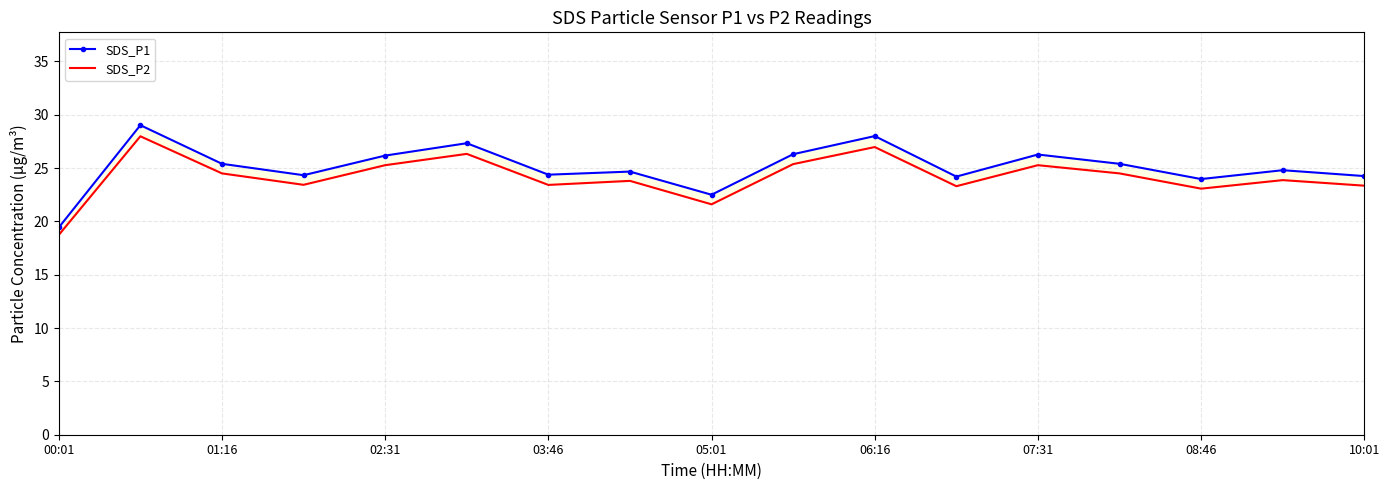

What is the difference between the second highest and minimum values in the SDS_P1 series?

8.6